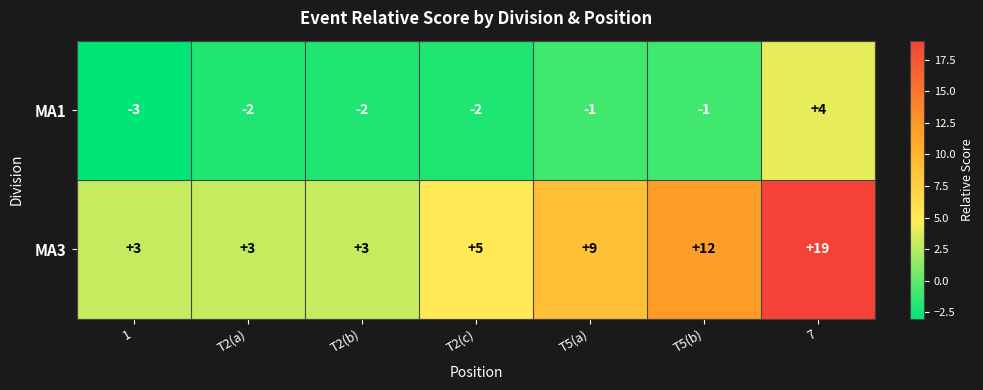

Reading left to right, extract all data points from this chart.

MA1: -3	-2	-2	-2	-1	-1	4
MA3: 3	3	3	5	9	12	19